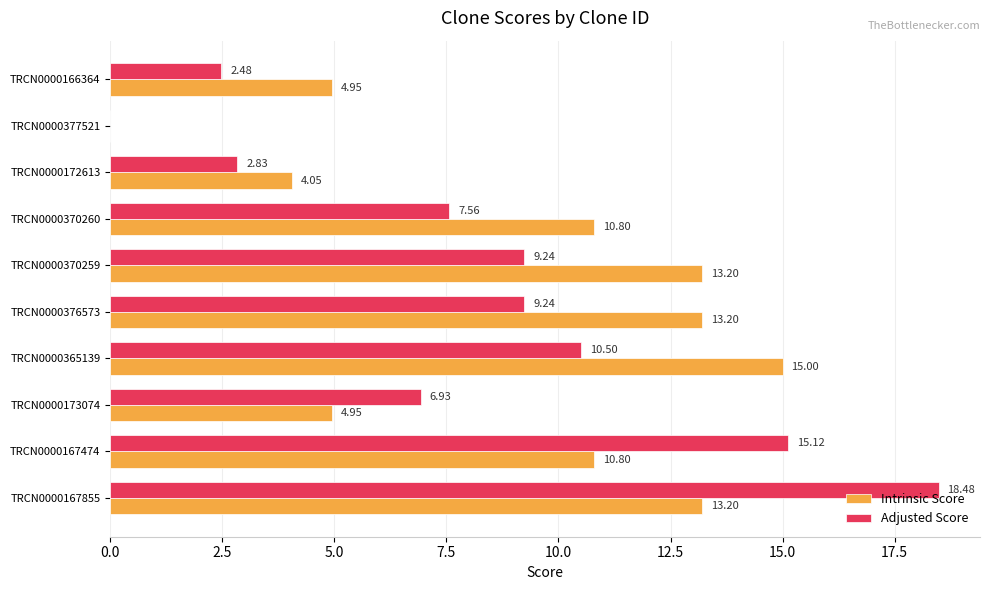

What is the total value across all series at TRCN0000167855?

31.7